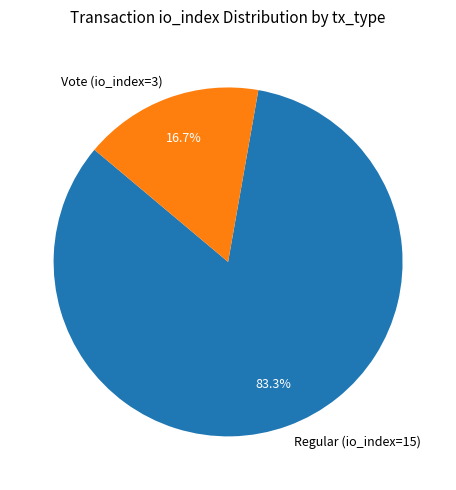

What is the smallest slice in the pie chart?

Vote (io_index=3)